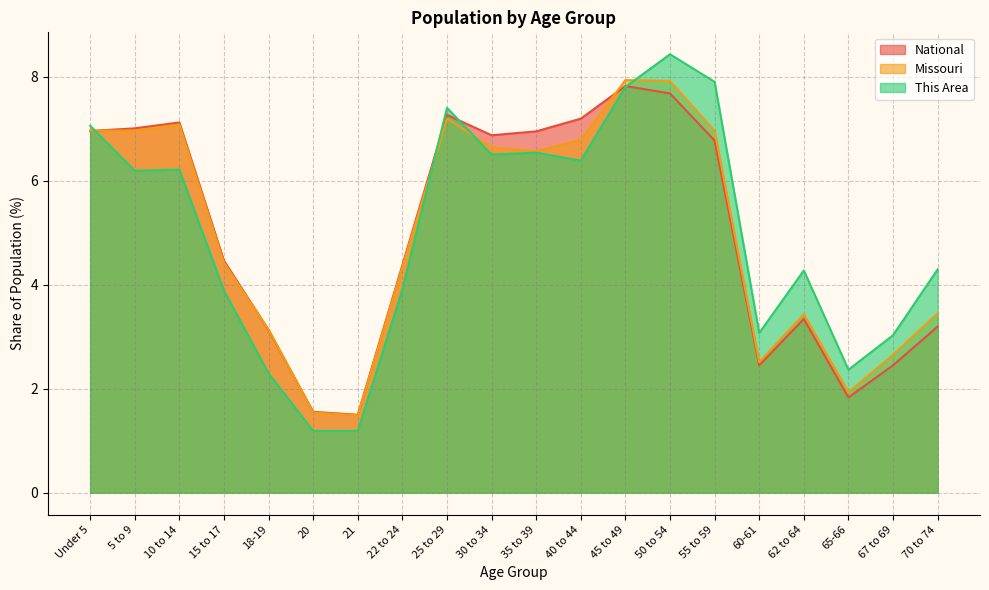

What is the lowest value of the This Area series?

1.2